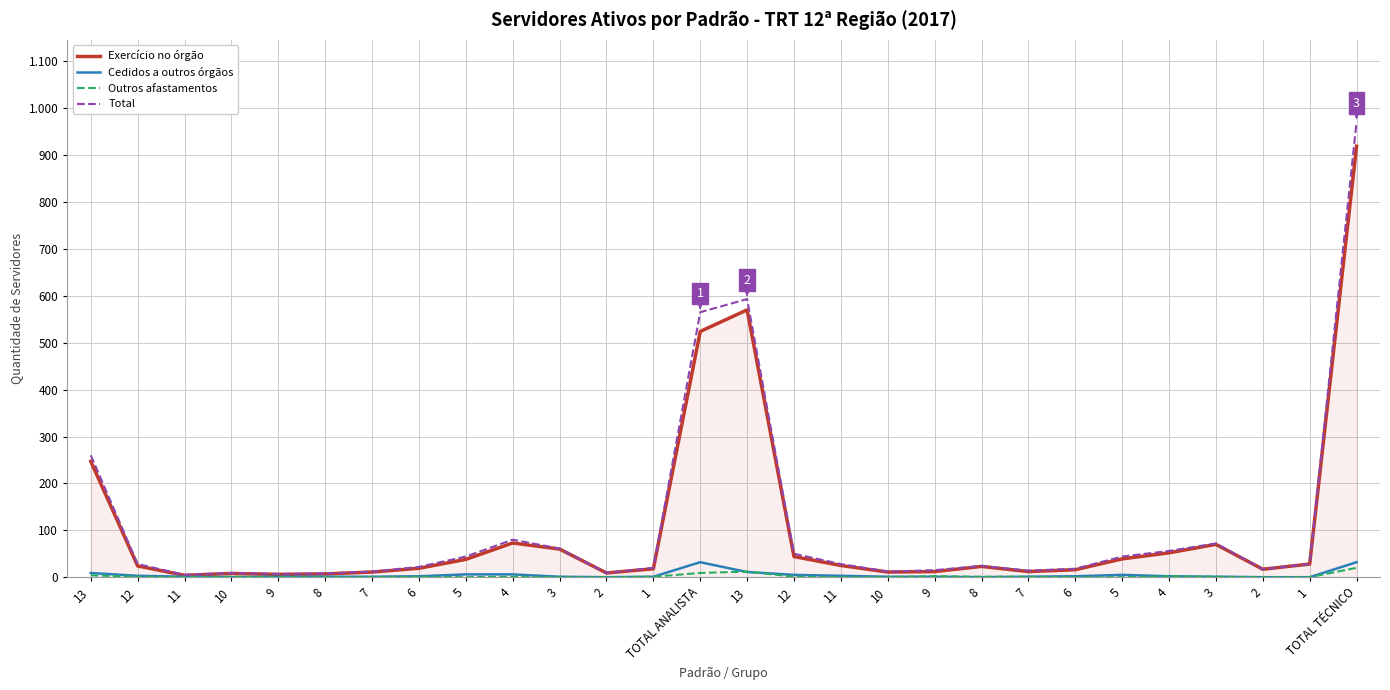

At which category does Cedidos a outros órgãos reach its first local peak?

TOTAL ANALISTA